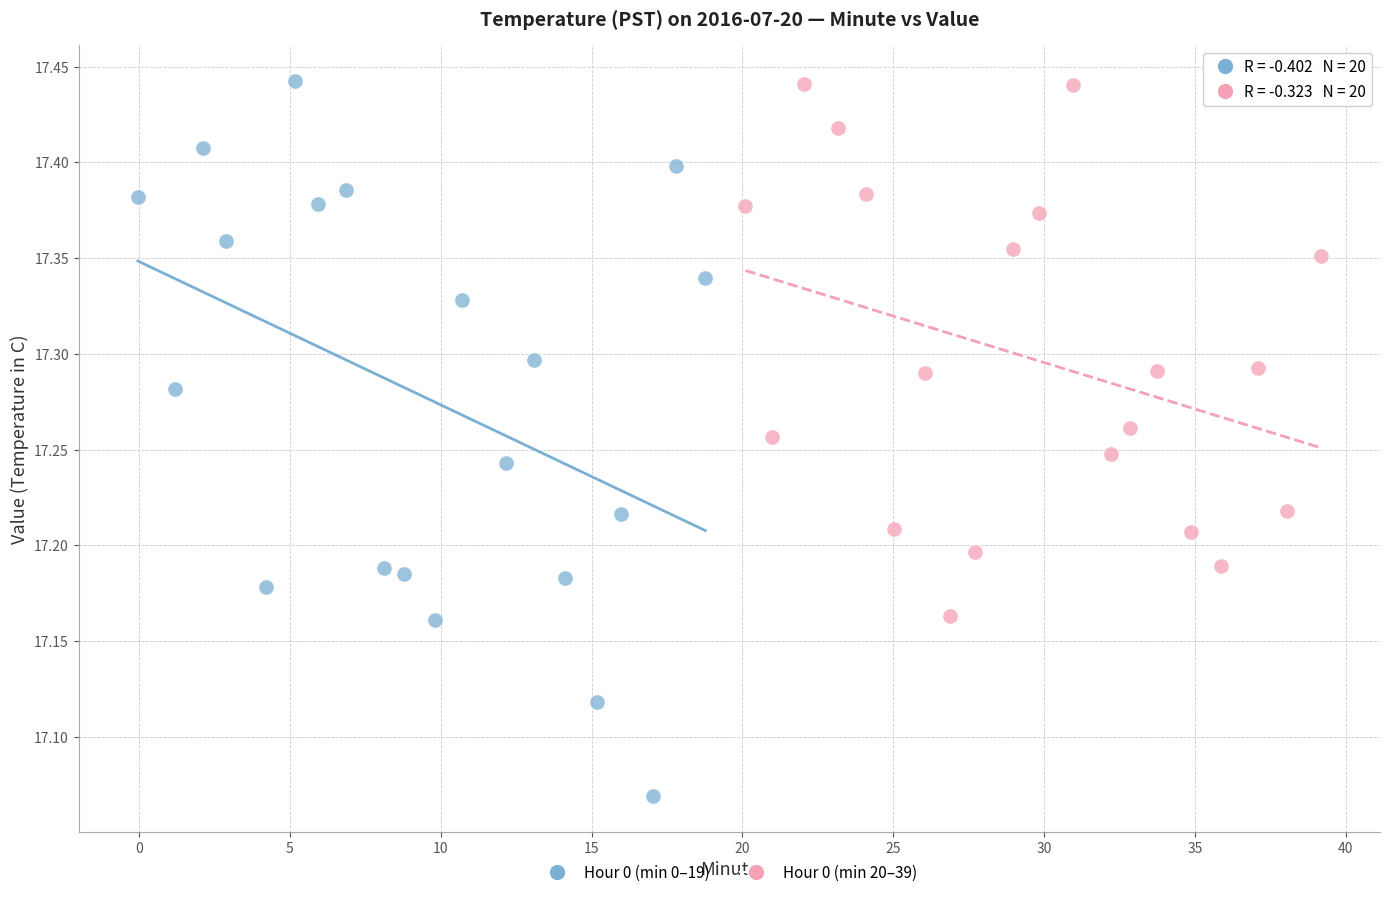

Which series contains the lowest Y value?

Hour 0 (min 0–19)